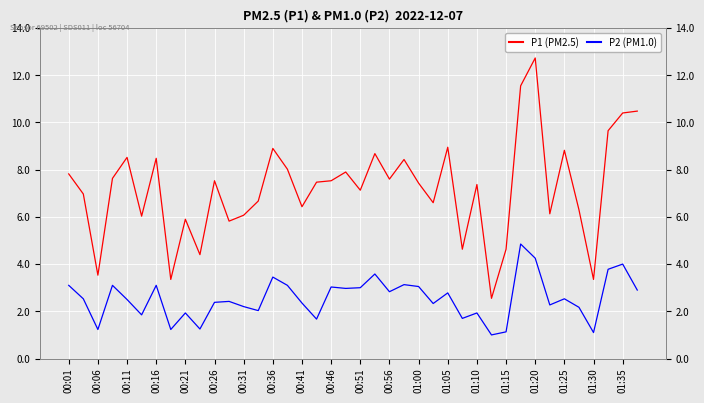

Reading left to right, transcribe all the data shown in this chart.

P1: 7.8	7.0	3.5	7.6	8.5	6.0	8.5	3.4	5.9	4.4	7.5	5.8	6.1	6.7	8.9	8.0	6.4	7.5	7.5	7.9	7.1	8.7	7.6	8.4	7.4	6.6	8.9	4.6	7.4	2.5	4.6	11.6	12.7	6.1	8.8	6.3	3.4	9.7	10.4	10.5
P2: 3.1	2.5	1.2	3.1	2.5	1.9	3.1	1.2	1.9	1.2	2.4	2.4	2.2	2.0	3.5	3.1	2.4	1.7	3.0	3.0	3.0	3.6	2.8	3.1	3.0	2.3	2.8	1.7	1.9	1.0	1.1	4.8	4.2	2.3	2.5	2.2	1.1	3.8	4.0	2.9